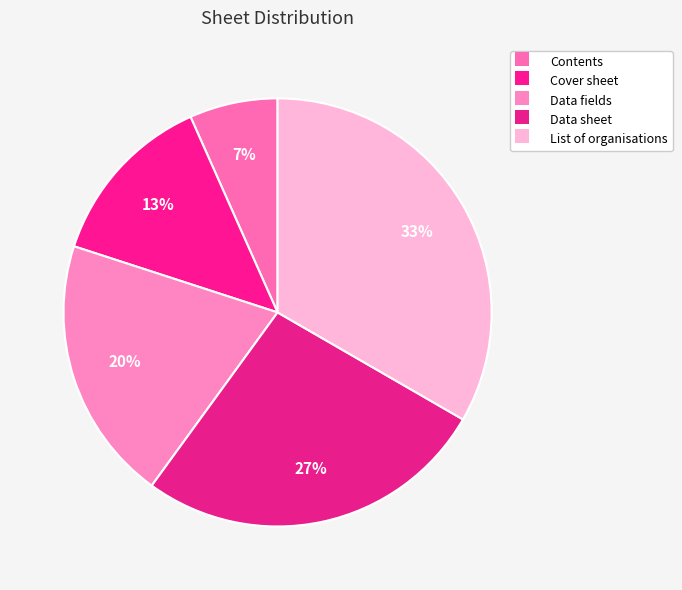

Do Contents and Data fields together represent more than half of the pie?

No